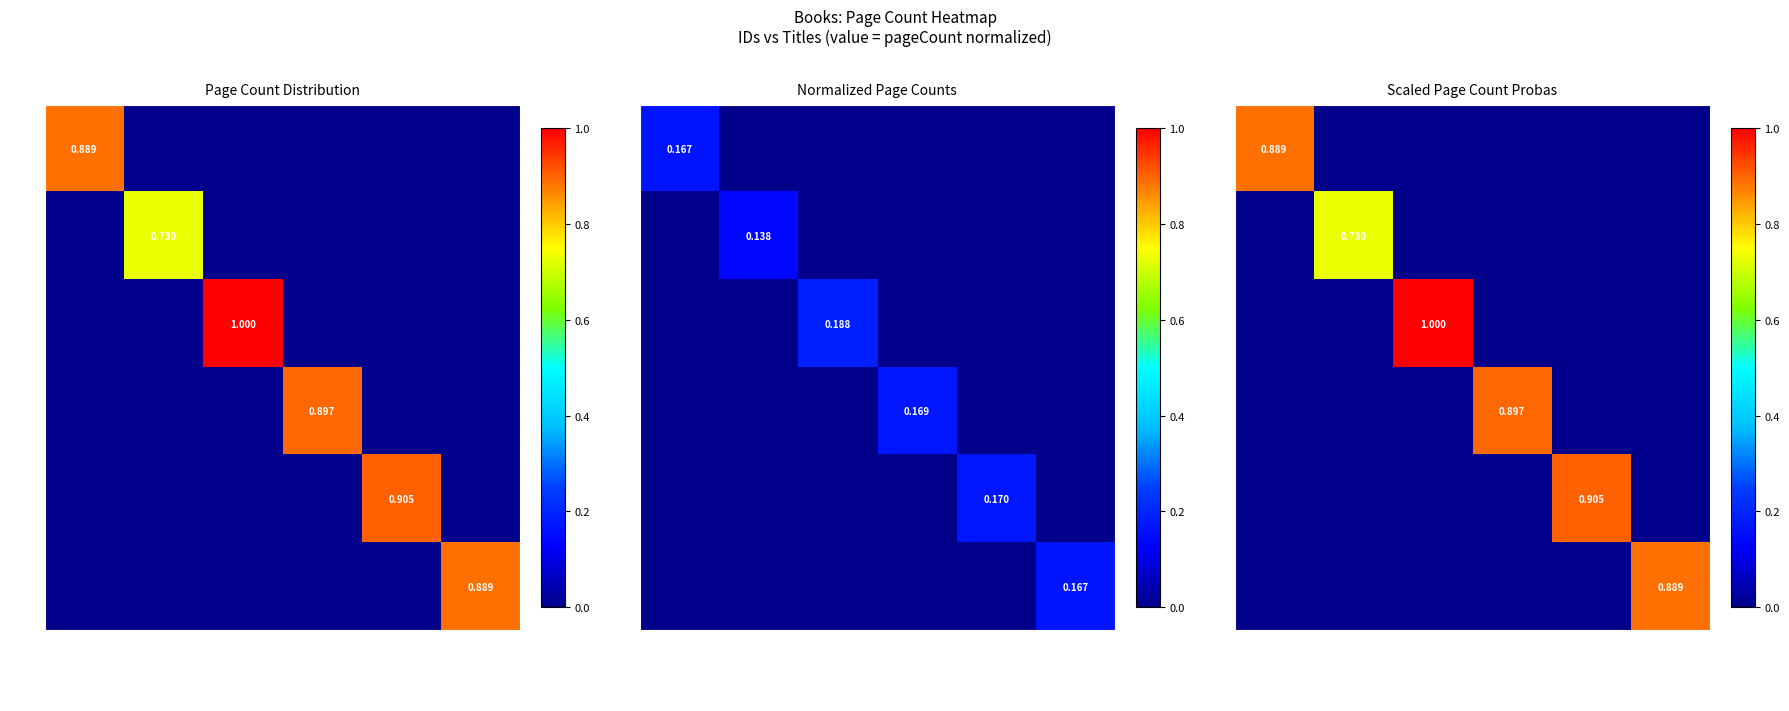

True or false: 9377 has a value of 0.0 at Кръвна връзк….

True